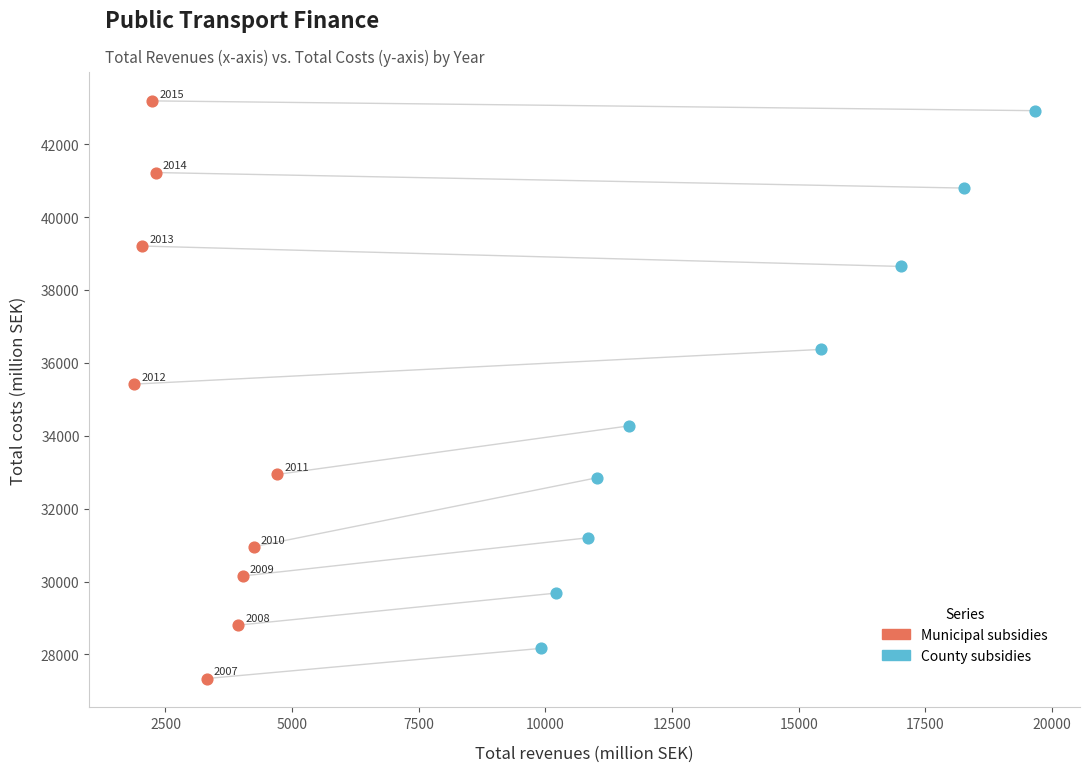

Which series reaches the minimum Y coordinate?

Municipal subsidies